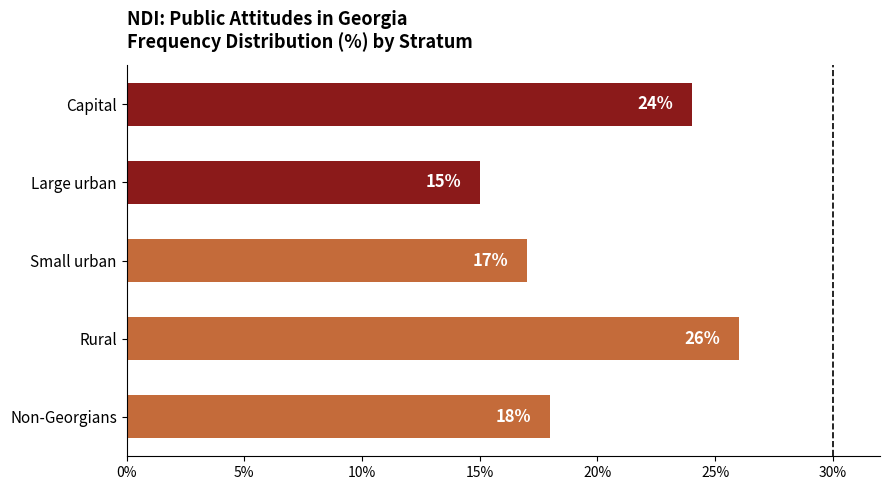

How many categories are shown in the chart?

5